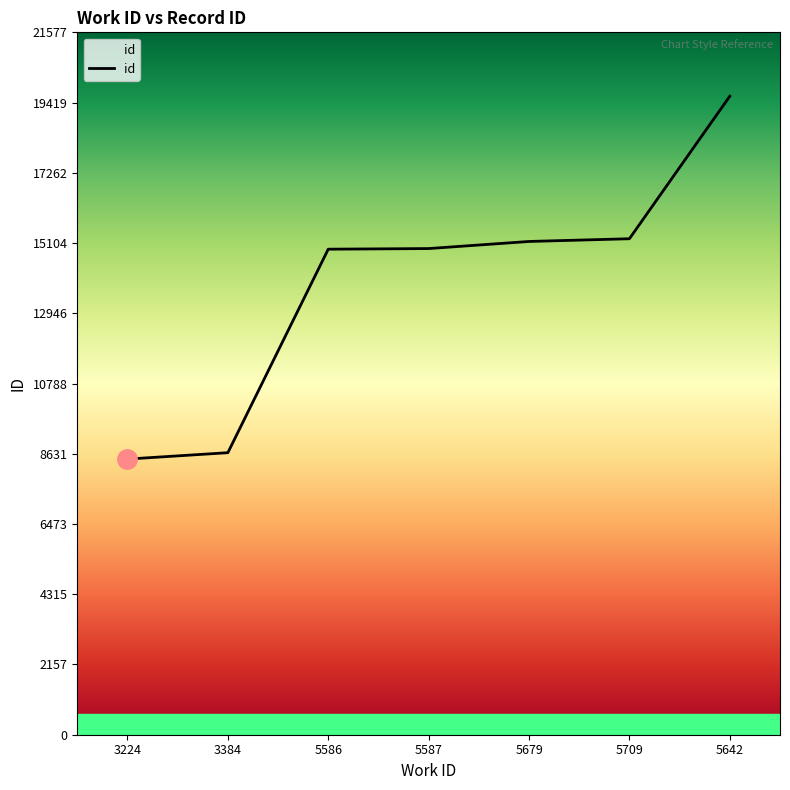

What is the smallest value displayed?

8468